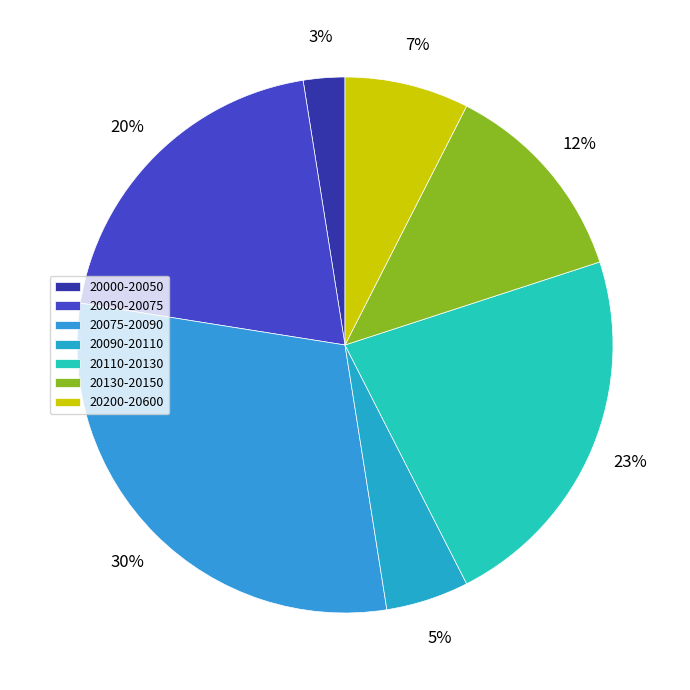

Which slice is the largest?

20075-20090